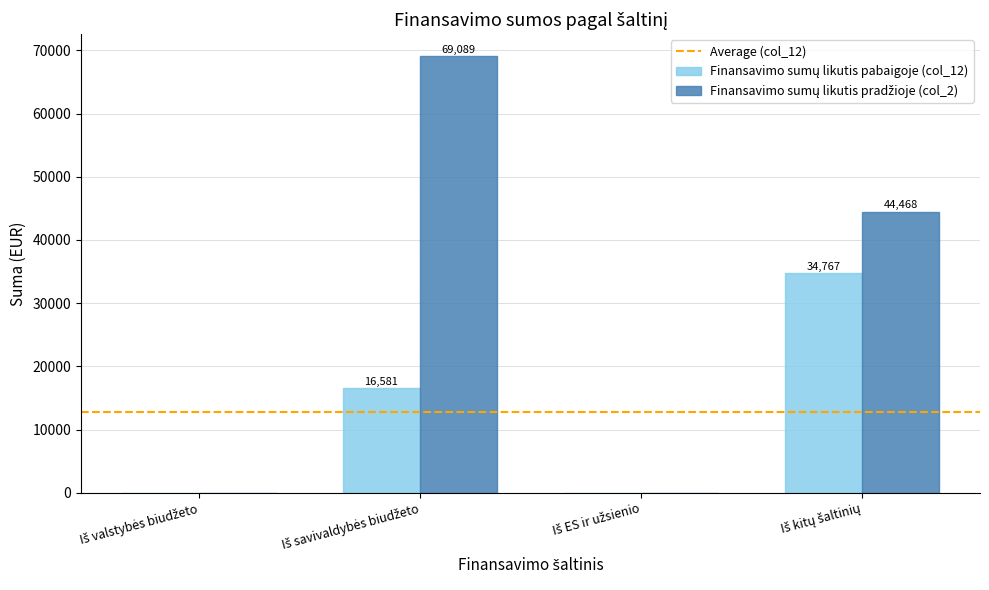

What value does the Finansavimo sumų likutis pabaigoje (col_12) series have at Iš kitų šaltinių?

34767.2